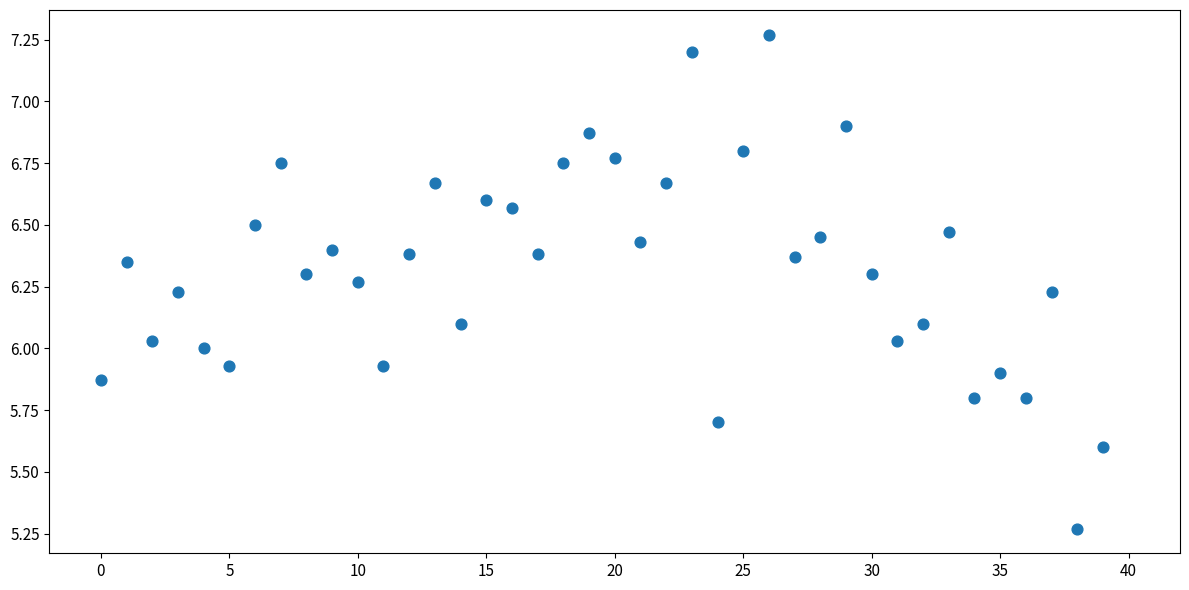

What is the range of Y values (max minus min)?

2.0